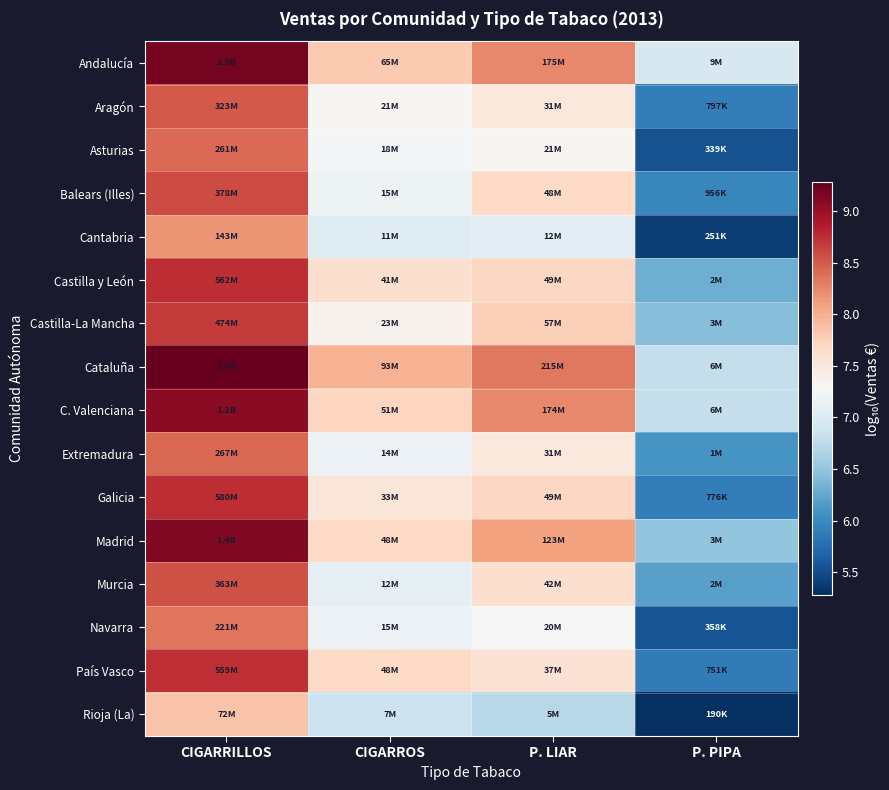

Rank the series at CIGARROS from highest to lowest value.

Cataluña, Andalucía, C. Valenciana, Madrid, País Vasco, Castilla y León, Galicia, Castilla-La Mancha, Aragón, Asturias, Balears (Illes), Navarra, Extremadura, Murcia, Cantabria, Rioja (La)